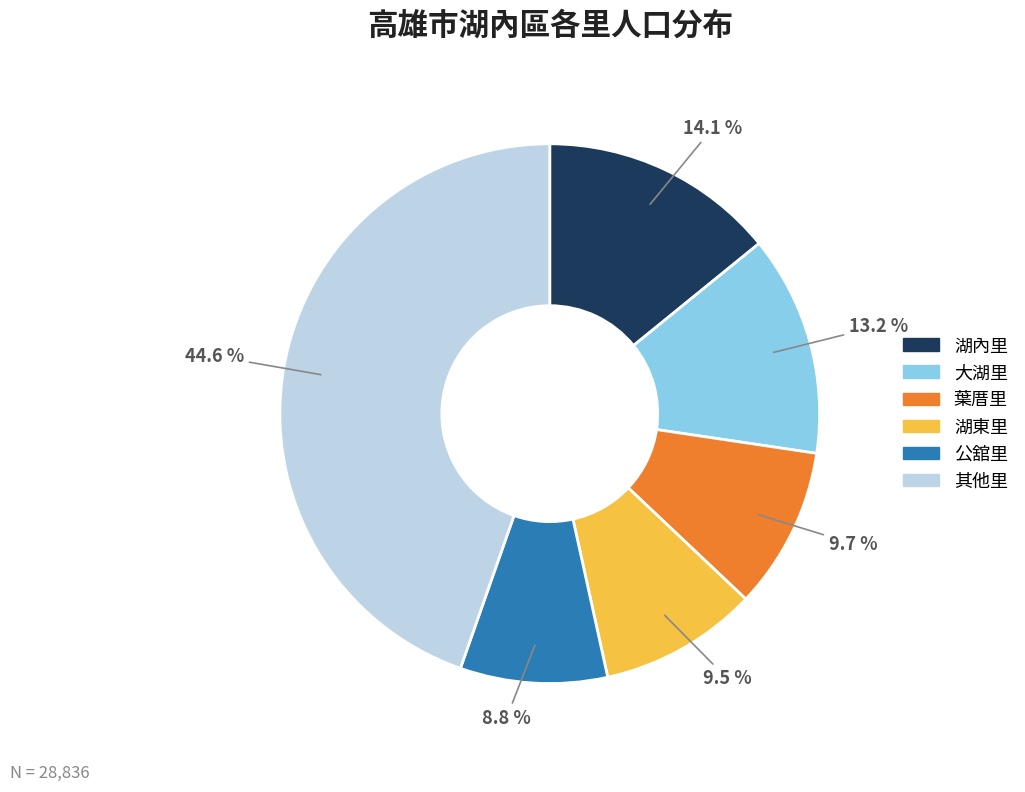

What percentage do 大湖里 and 湖東里 together represent?

22.7%